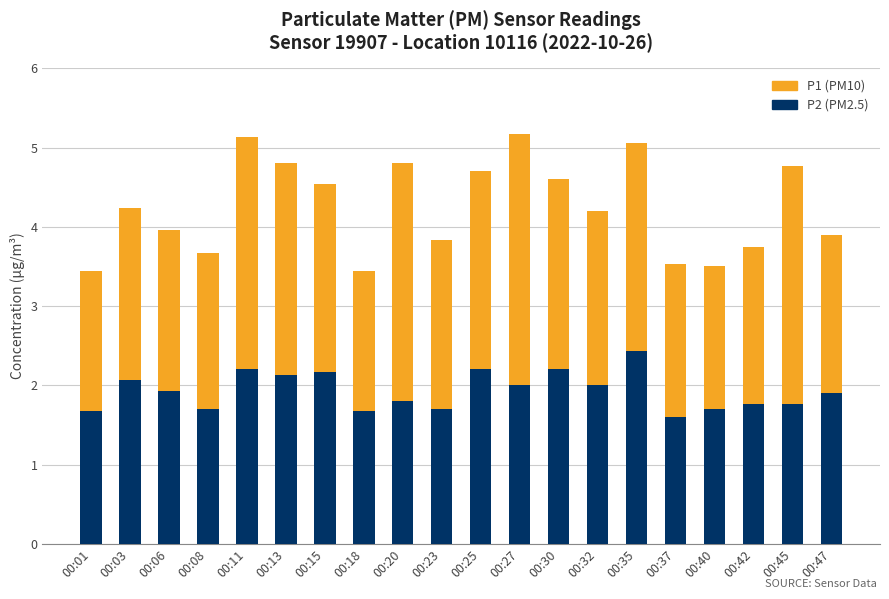

What is the total value across all series at 00:08?

3.7